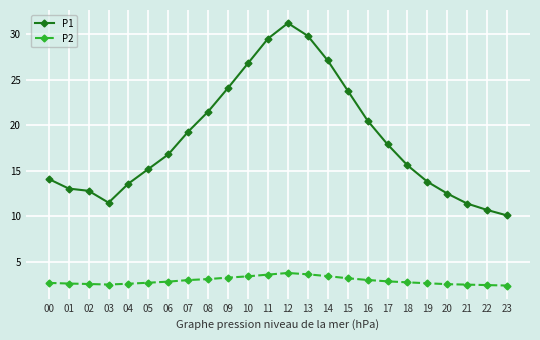

Between 15 and 17, which series saw the biggest shift?

P1